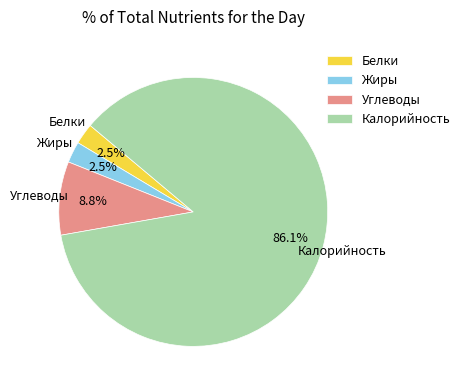

The Углеводы slice represents 21% of the pie. True or false?

False